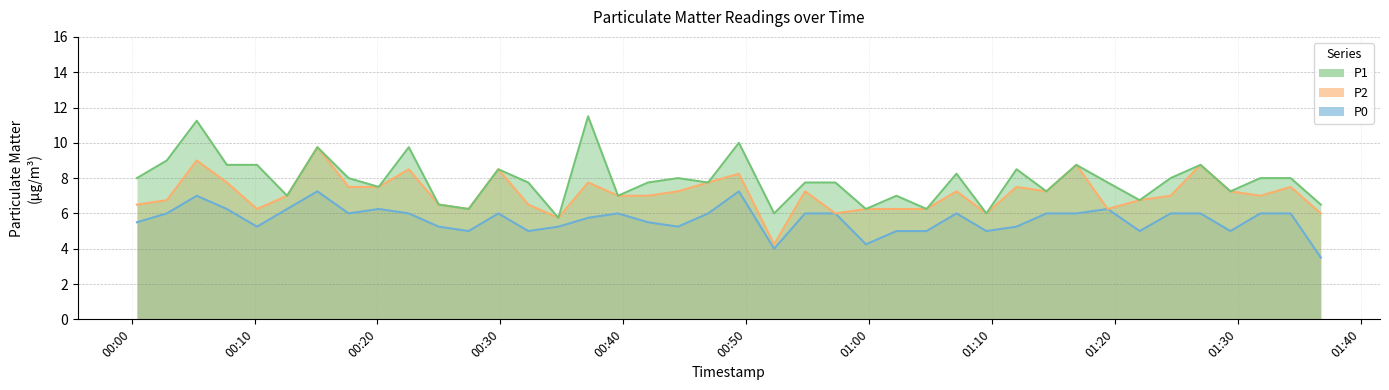

How many data points does each series have?

40